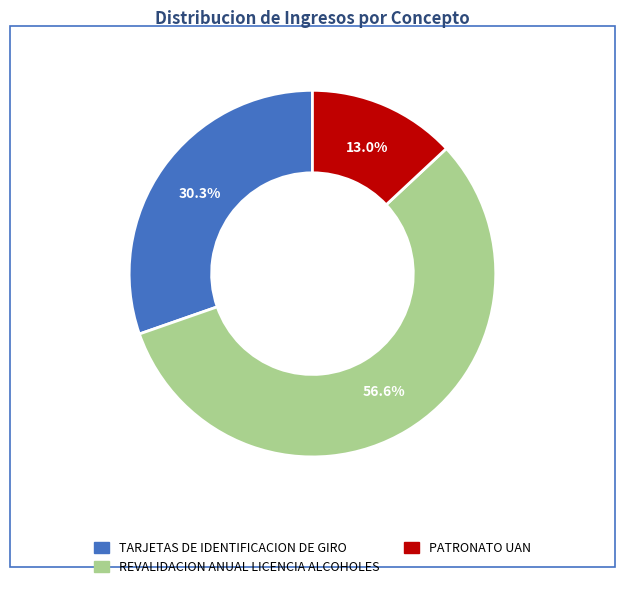

Does REVALIDACION ANUAL LICENCIA ALCOHOLES represent more than half of the total?

Yes